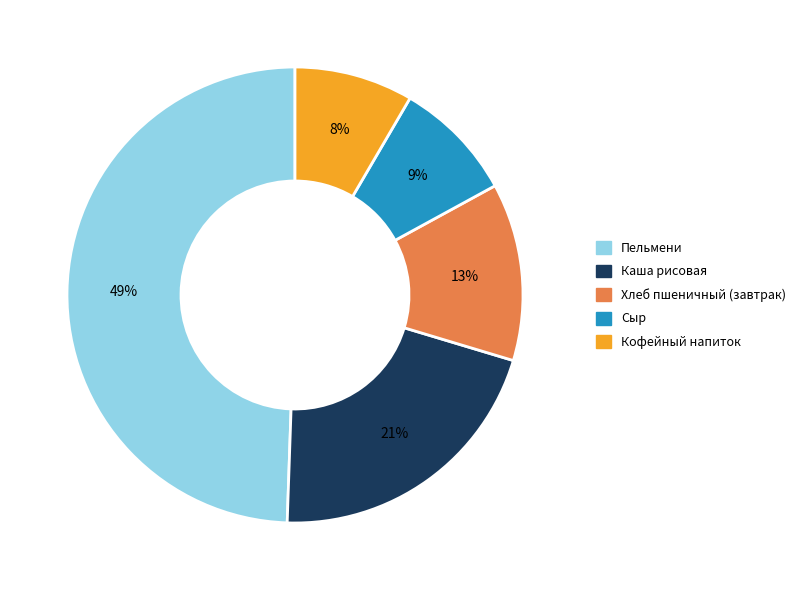

Is the sum of Кофейный напиток and Хлеб пшеничный (завтрак) greater than half?

No